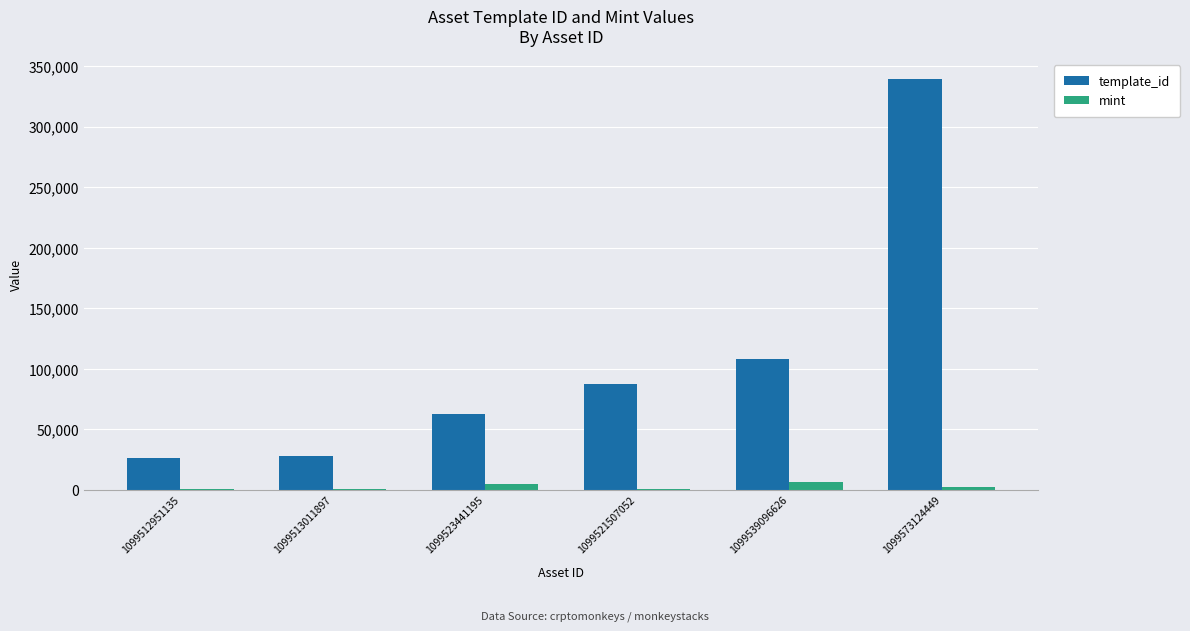

What is the maximum value for template_id?

339228